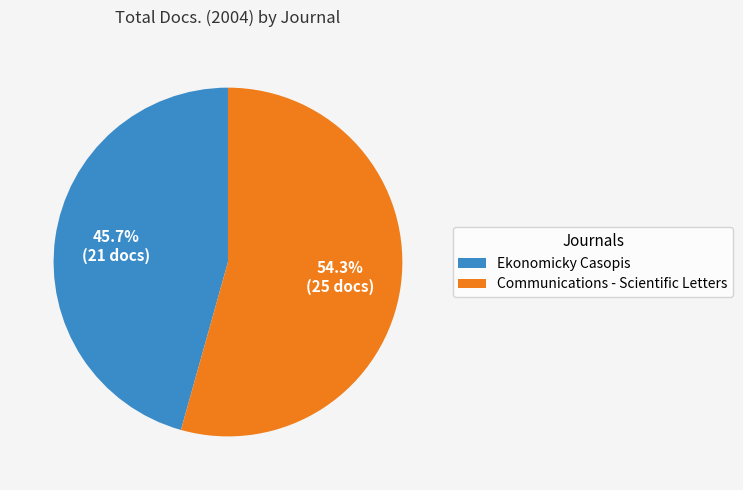

Which category has the biggest portion of the pie?

Communications - Scientific Letters